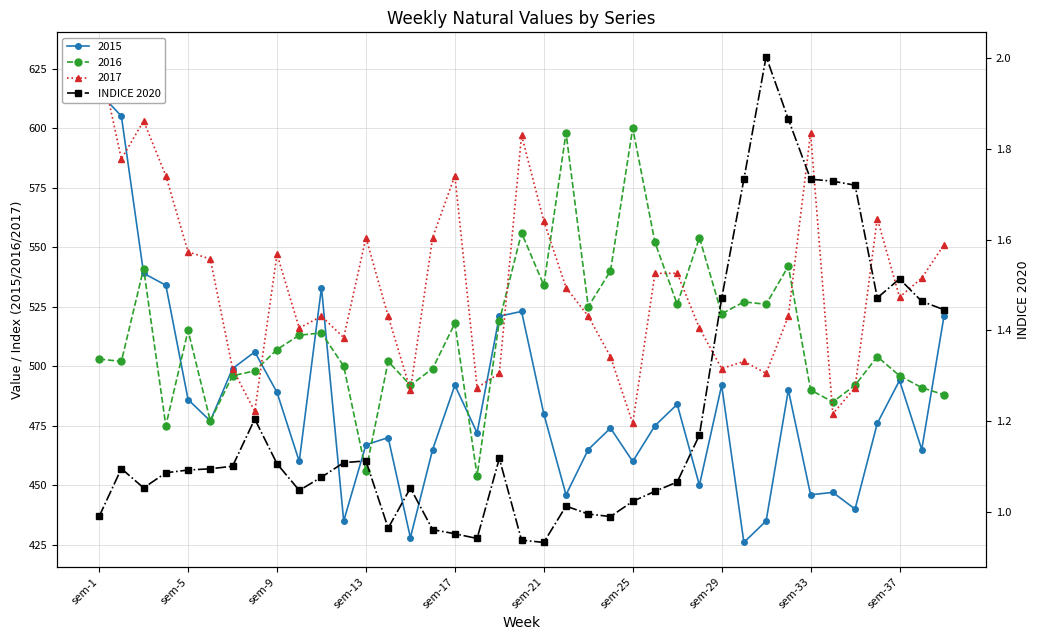

What is the lowest value of the 2016 series?

454